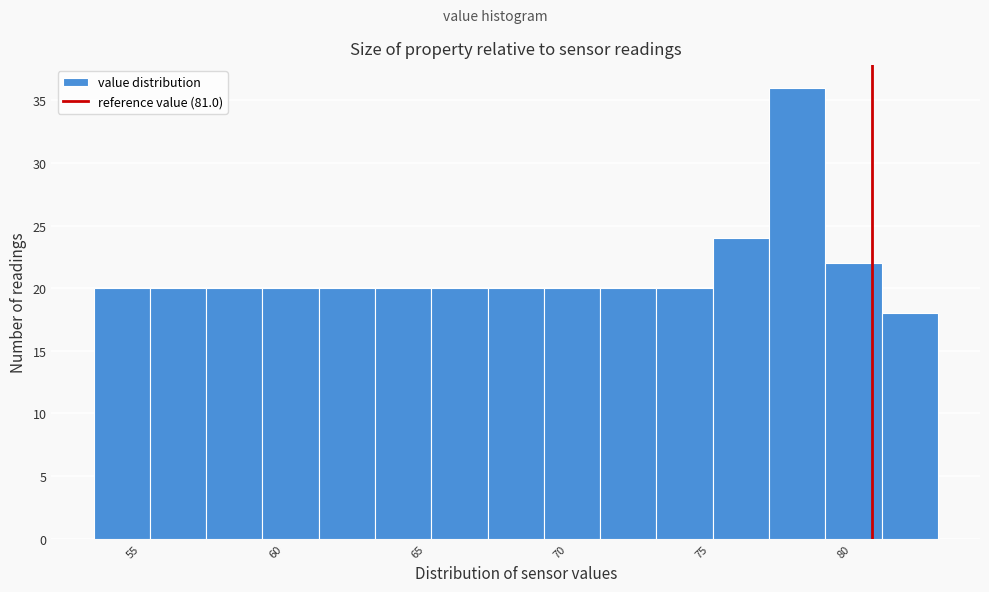

Around what value on the x-axis is the tallest bar? Give the approximate position of its centre, as read against the axis.

78.5